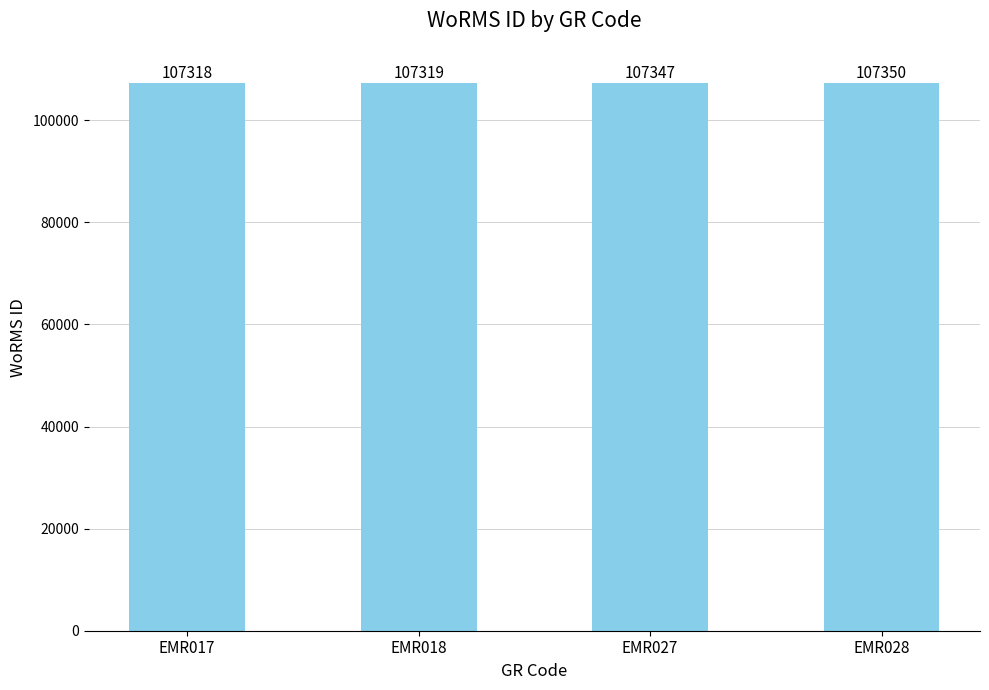

How many values are below 107347?

2